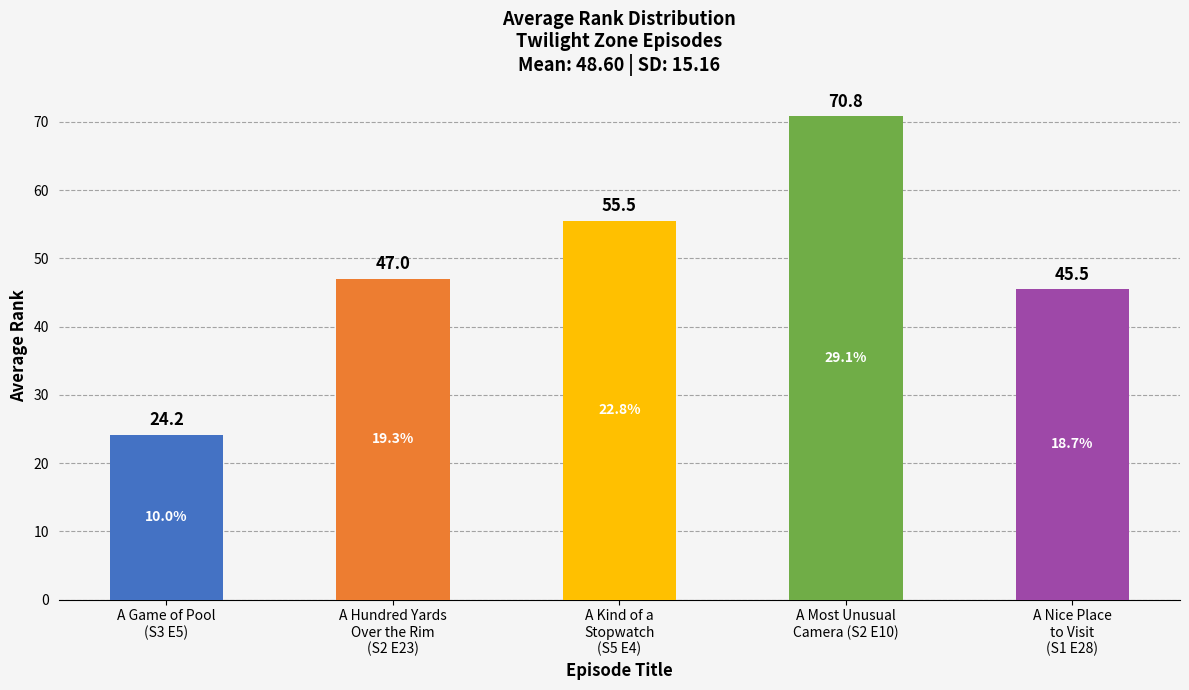

At which label is the value closest to 47?

A Hundred Yards
Over the Rim
(S2 E23)